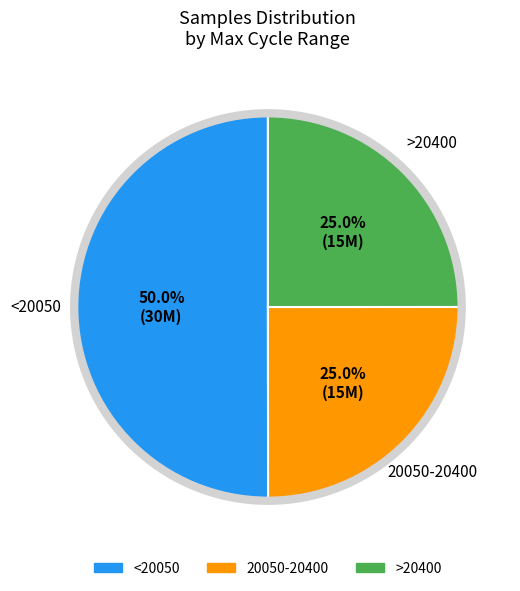

How many segments does this pie chart have?

3